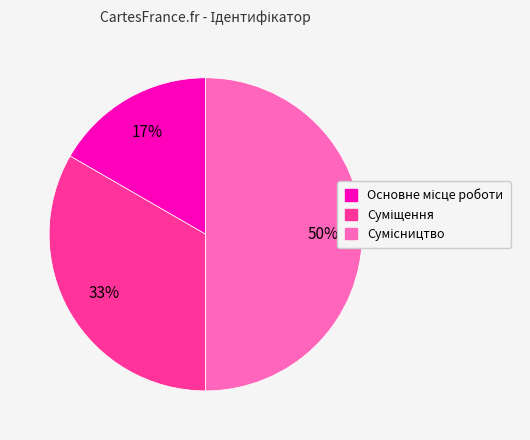

To the nearest percent, what is the difference between the largest and smallest slice percentages?

33%